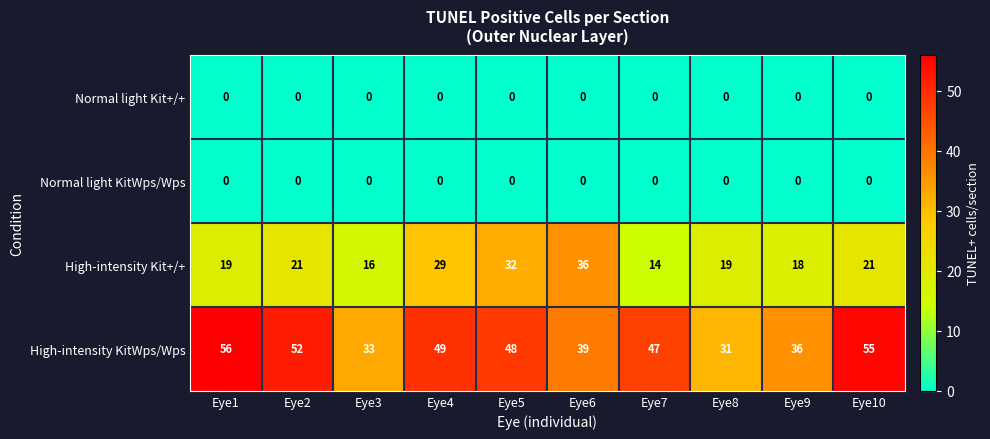

What is the lowest value of the High-intensity Kit+/+ series?

14